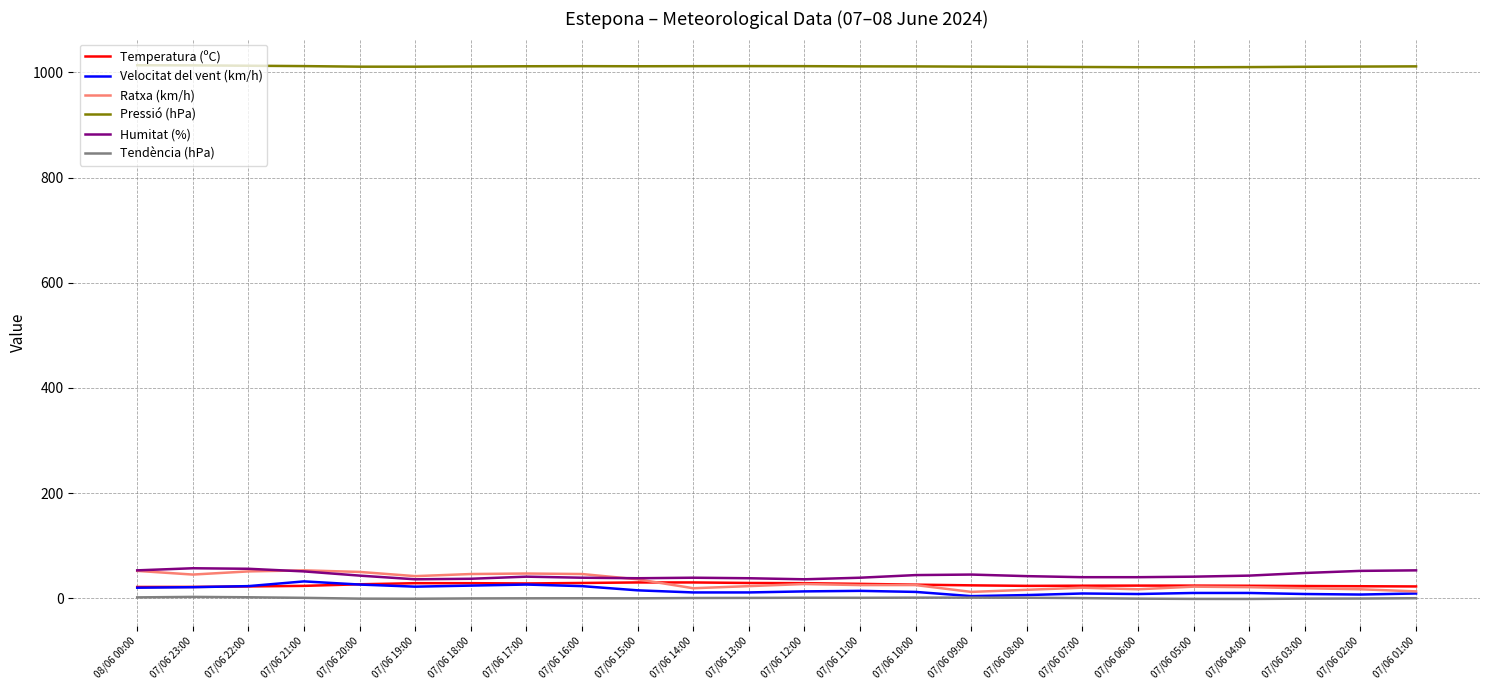

Is it true that Pressió (hPa) equals 663.0 at 07/06 20:00?

False